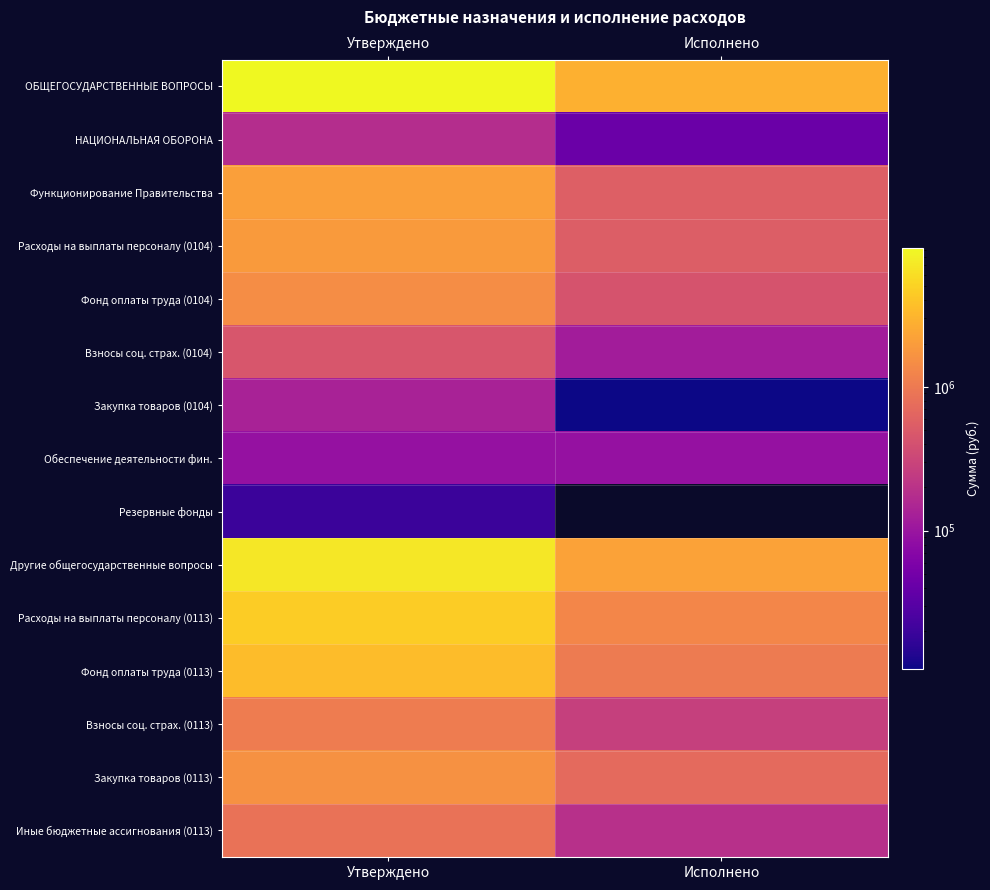

Rank the series at Утверждено from lowest to highest value.

Резервные фонды, Обеспечение деятельности фин., Закупка товаров (0104), НАЦИОНАЛЬНАЯ ОБОРОНА, Взносы соц. страх. (0104), Иные бюджетные ассигнования (0113), Взносы соц. страх. (0113), Фонд оплаты труда (0104), Закупка товаров (0113), Расходы на выплаты персоналу (0104), Функционирование Правительства, Фонд оплаты труда (0113), Расходы на выплаты персоналу (0113), Другие общегосударственные вопросы, ОБЩЕГОСУДАРСТВЕННЫЕ ВОПРОСЫ